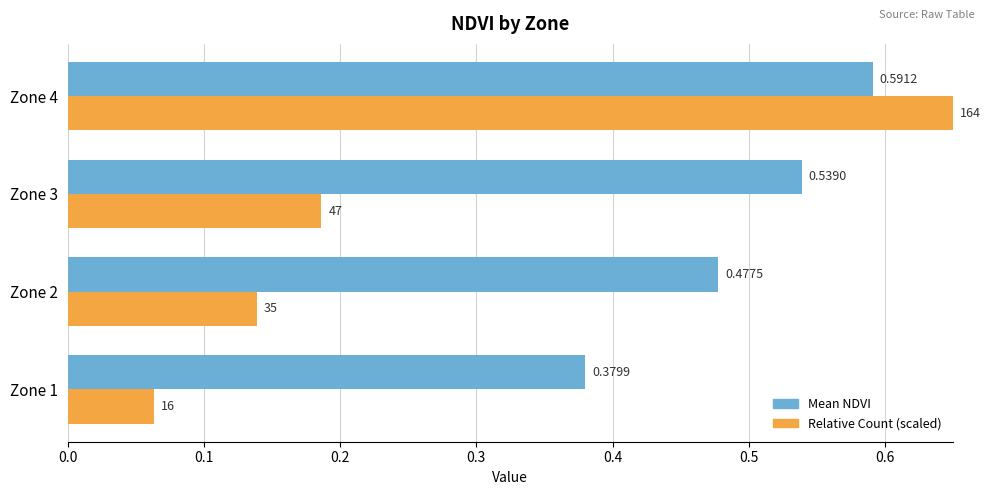

At which category is the sum across all series the highest?

Zone 4